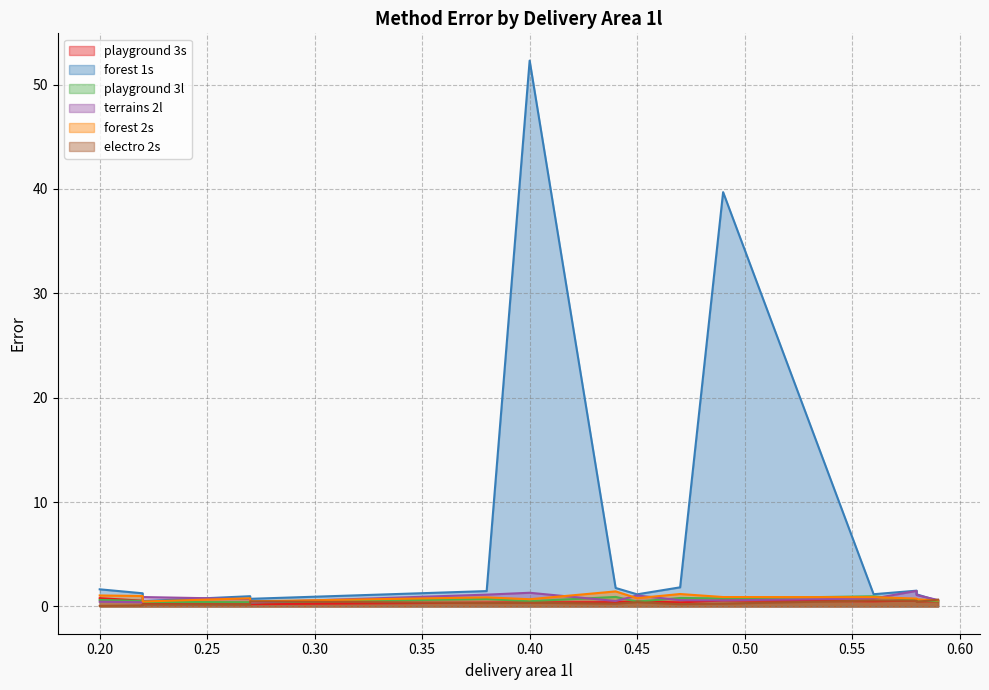

Is the value of forest 2s at 0.56 greater than the value of terrains 2l at 0.2?

Yes